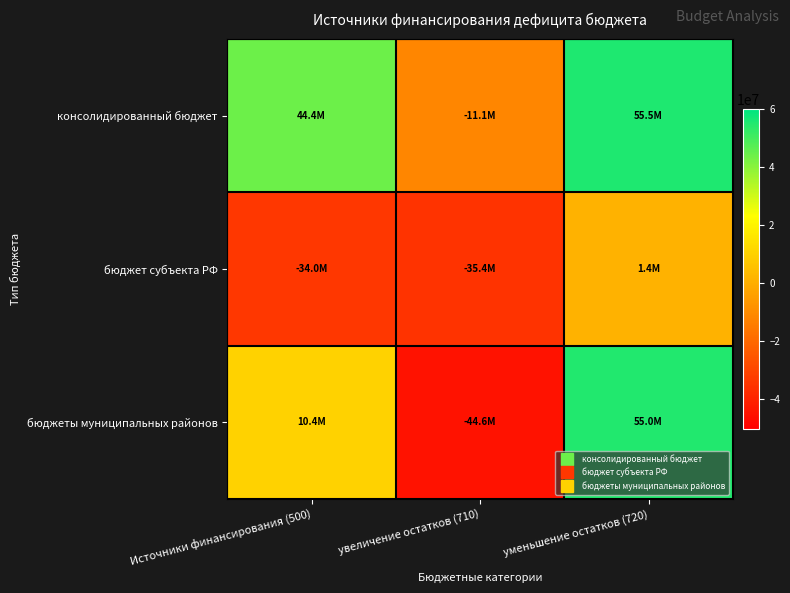

Reading right to left, transcribe all the data shown in this chart.

консолидированный бюджет: уменьшение остатков (720)=55524045.7	увеличение остатков (710)=-11106235.3	Источники финансирования (500)=44417810.3
бюджет субъекта РФ: уменьшение остатков (720)=1358008.0	увеличение остатков (710)=-35374294.9	Источники финансирования (500)=-34016286.9
бюджеты муниципальных районов: уменьшение остатков (720)=54987561.5	увеличение остатков (710)=-44592637.3	Источники финансирования (500)=10394924.2